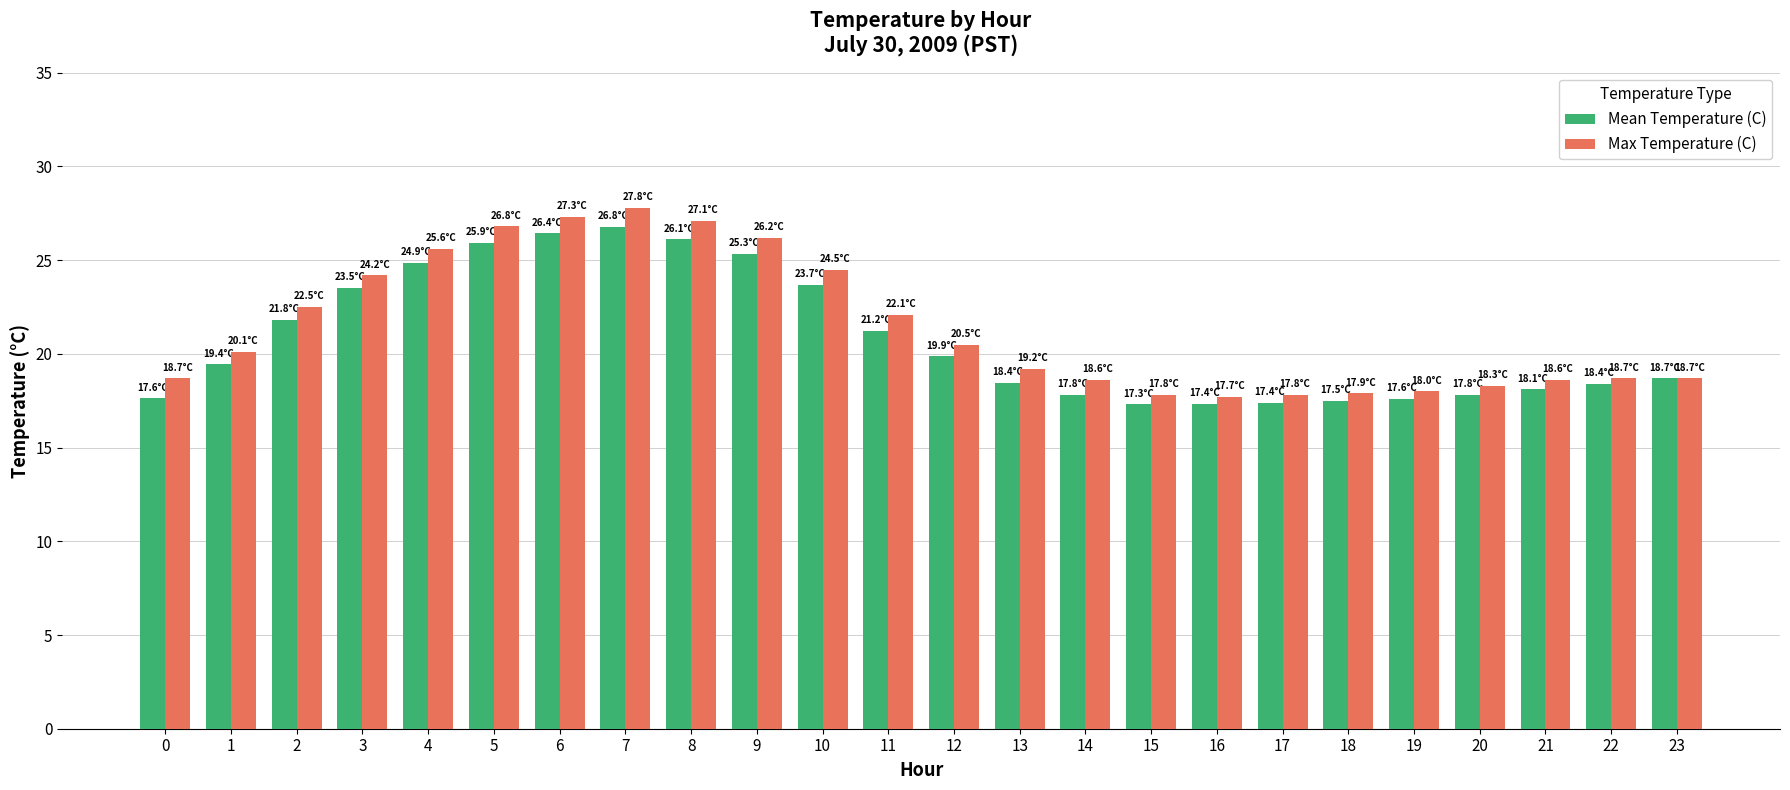

Are the bars horizontal?

No